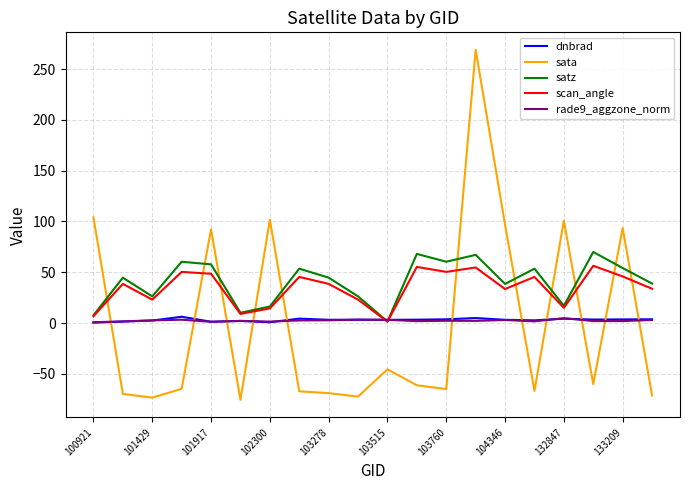

What is the sum of all satz values?

816.7